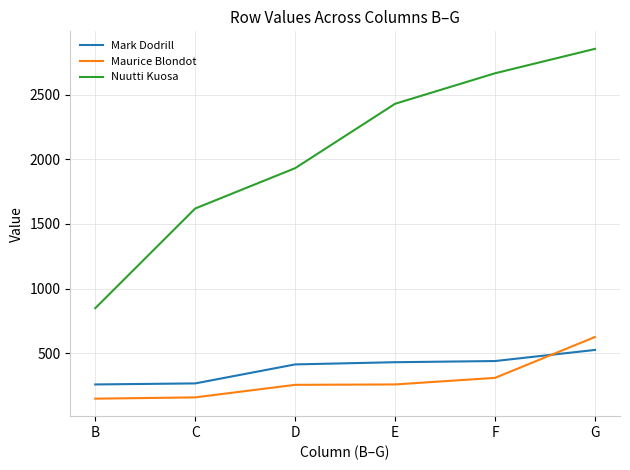

List the series in order of their peak value, lowest first.

Mark Dodrill, Maurice Blondot, Nuutti Kuosa